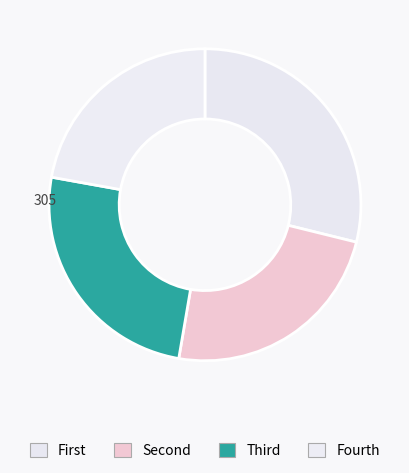

How many slices are in this pie chart?

4